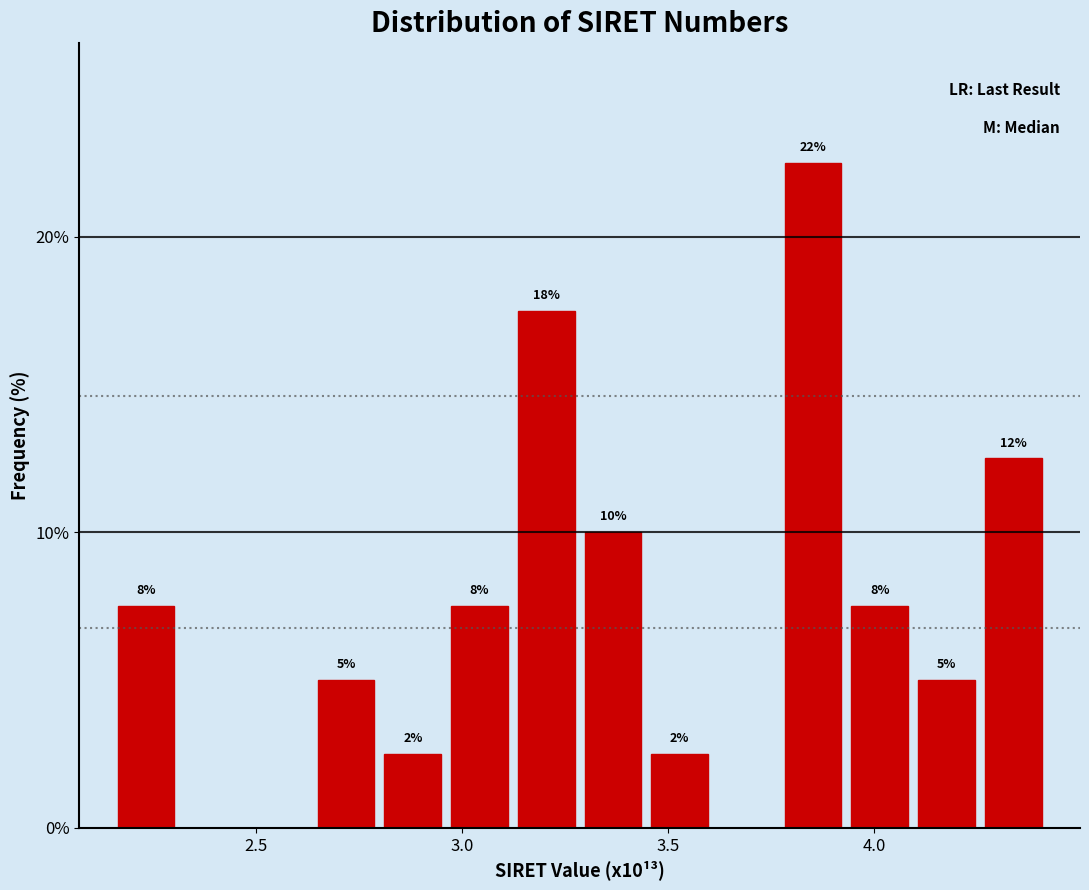

Around what value on the x-axis is the tallest bar? Give the approximate position of its centre, as read against the axis.

3.85